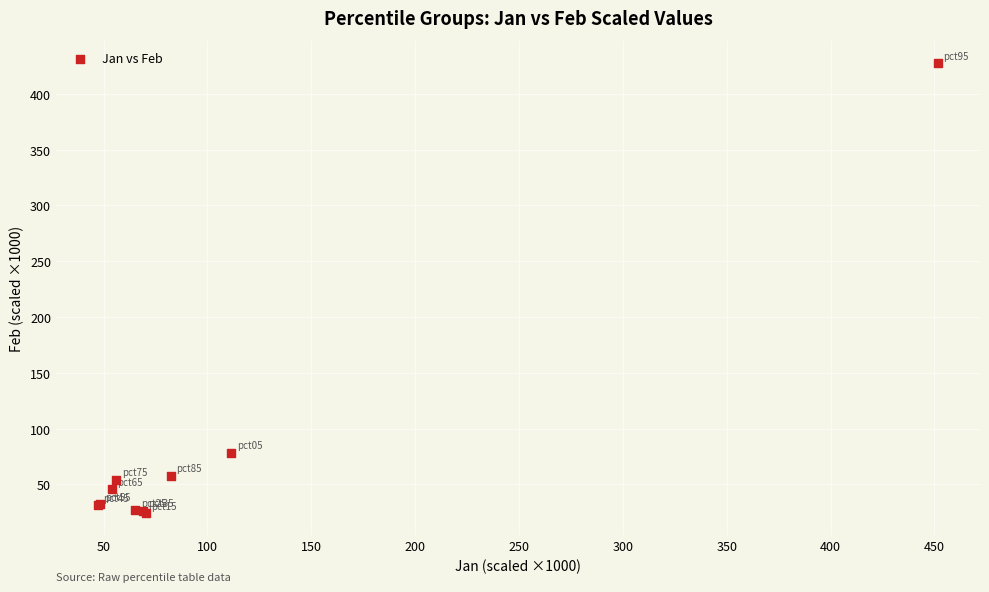

What Y value in the scatter plot is closest to 225?

78.5